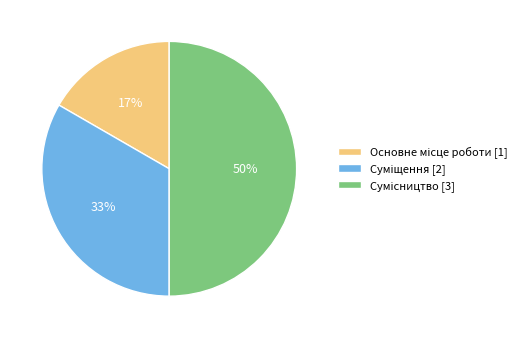

To the nearest percent, what is the average slice percentage?

33%